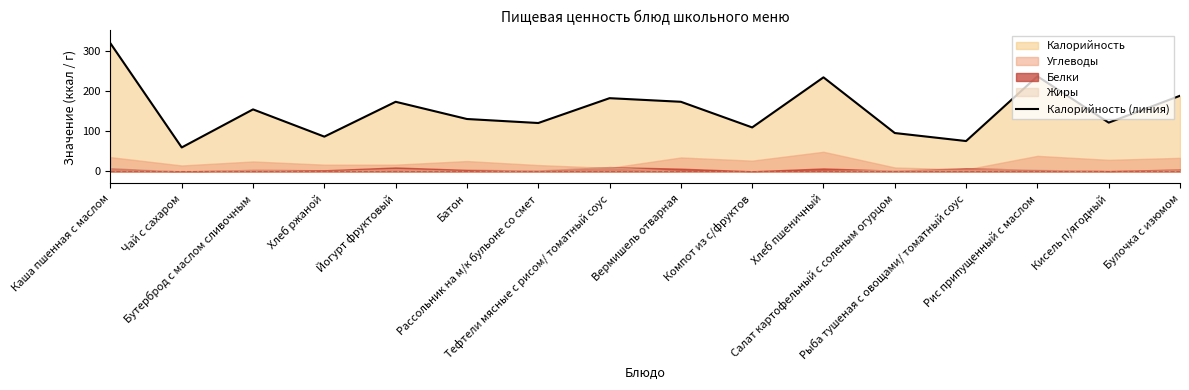

Which has a higher value, Бутерброд с маслом сливочным or Рис припущенный с маслом?

Рис припущенный с маслом